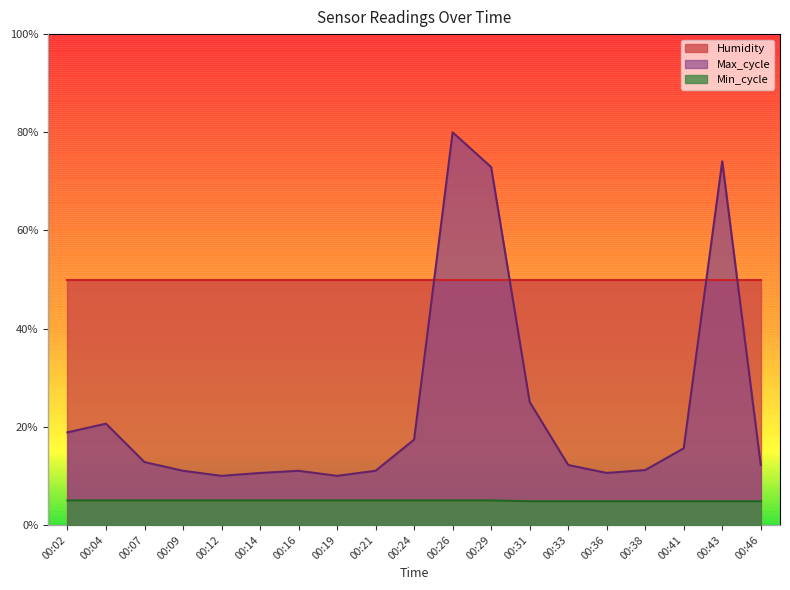

What is the difference between the second highest and minimum values in the Max_cycle series?

0.6